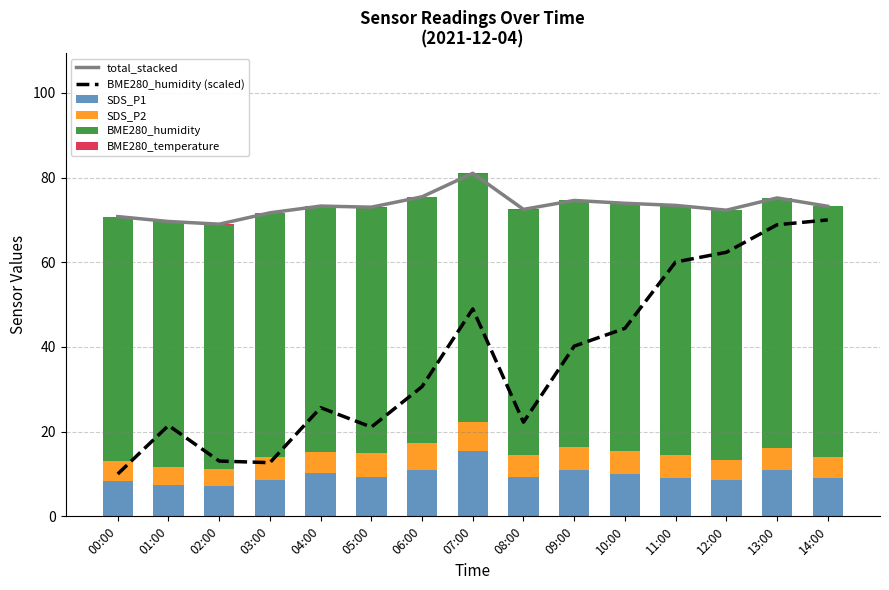

At which label does SDS_P2 first exceed 5?

03:00